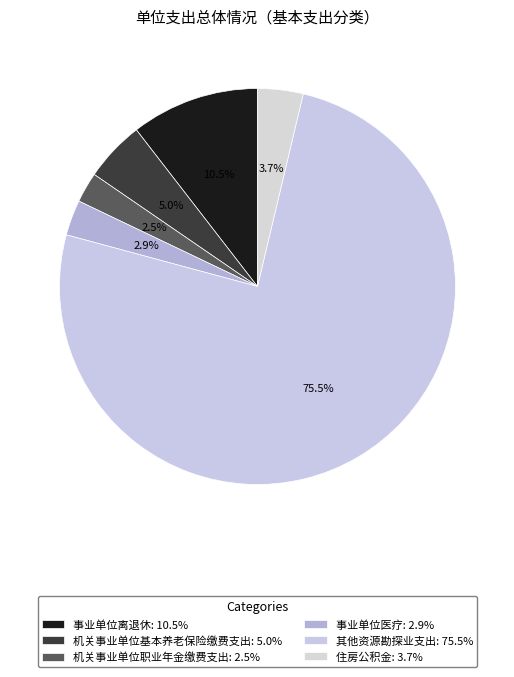

How many slices are in this pie chart?

6